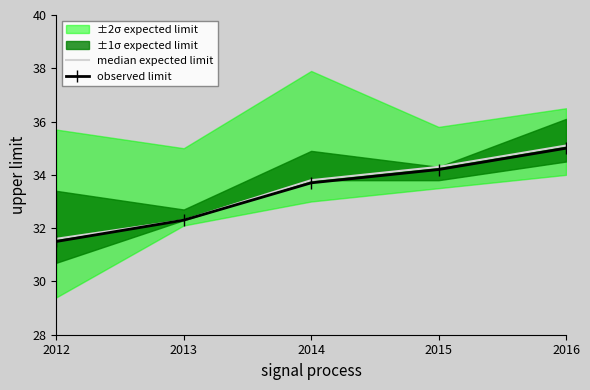

Where is observed limit nearest to the value 33?

2013